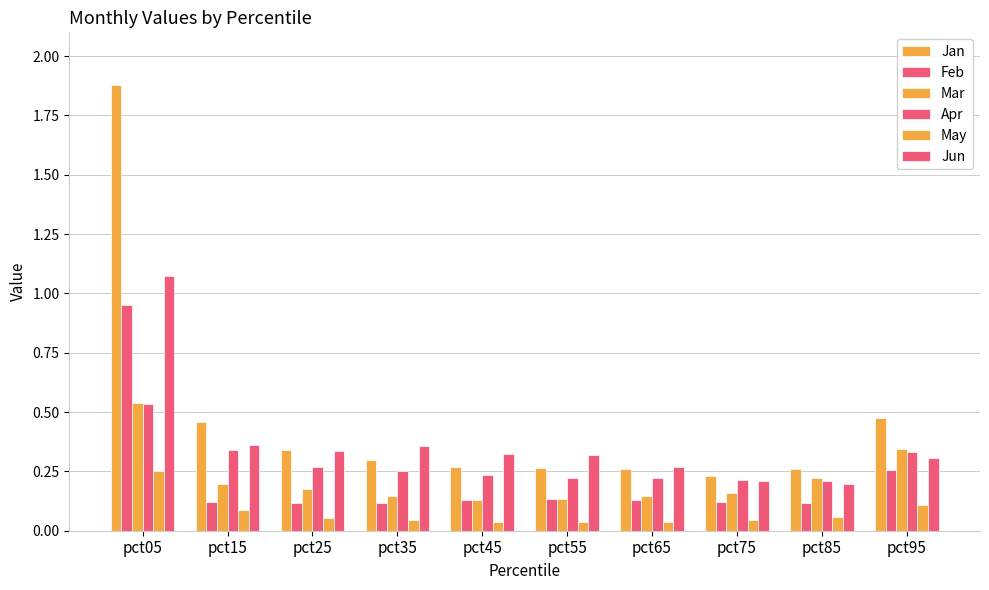

Reading left to right, transcribe all the data shown in this chart.

Jan: 1.9	0.5	0.3	0.3	0.3	0.3	0.3	0.2	0.3	0.5
Feb: 1.0	0.1	0.1	0.1	0.1	0.1	0.1	0.1	0.1	0.3
Mar: 0.5	0.2	0.2	0.1	0.1	0.1	0.1	0.2	0.2	0.3
Apr: 0.5	0.3	0.3	0.3	0.2	0.2	0.2	0.2	0.2	0.3
May: 0.3	0.1	0.1	0.0	0.0	0.0	0.0	0.0	0.1	0.1
Jun: 1.1	0.4	0.3	0.4	0.3	0.3	0.3	0.2	0.2	0.3